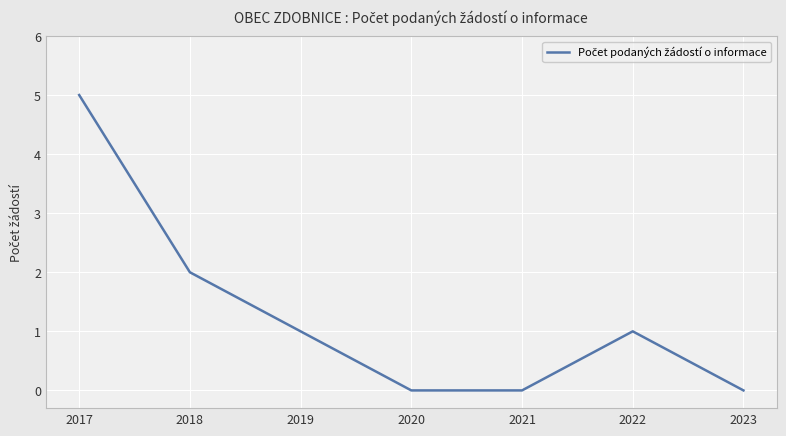

What is the sum of all values?

9